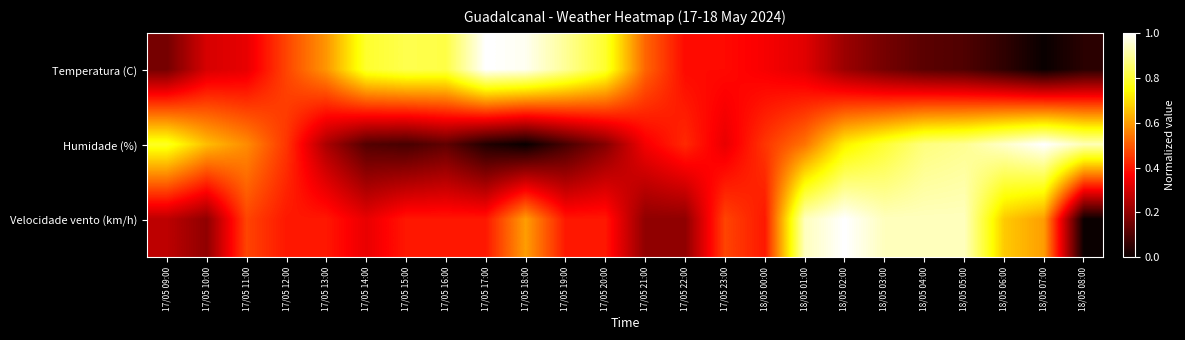

Count the number of data series in this chart.

3